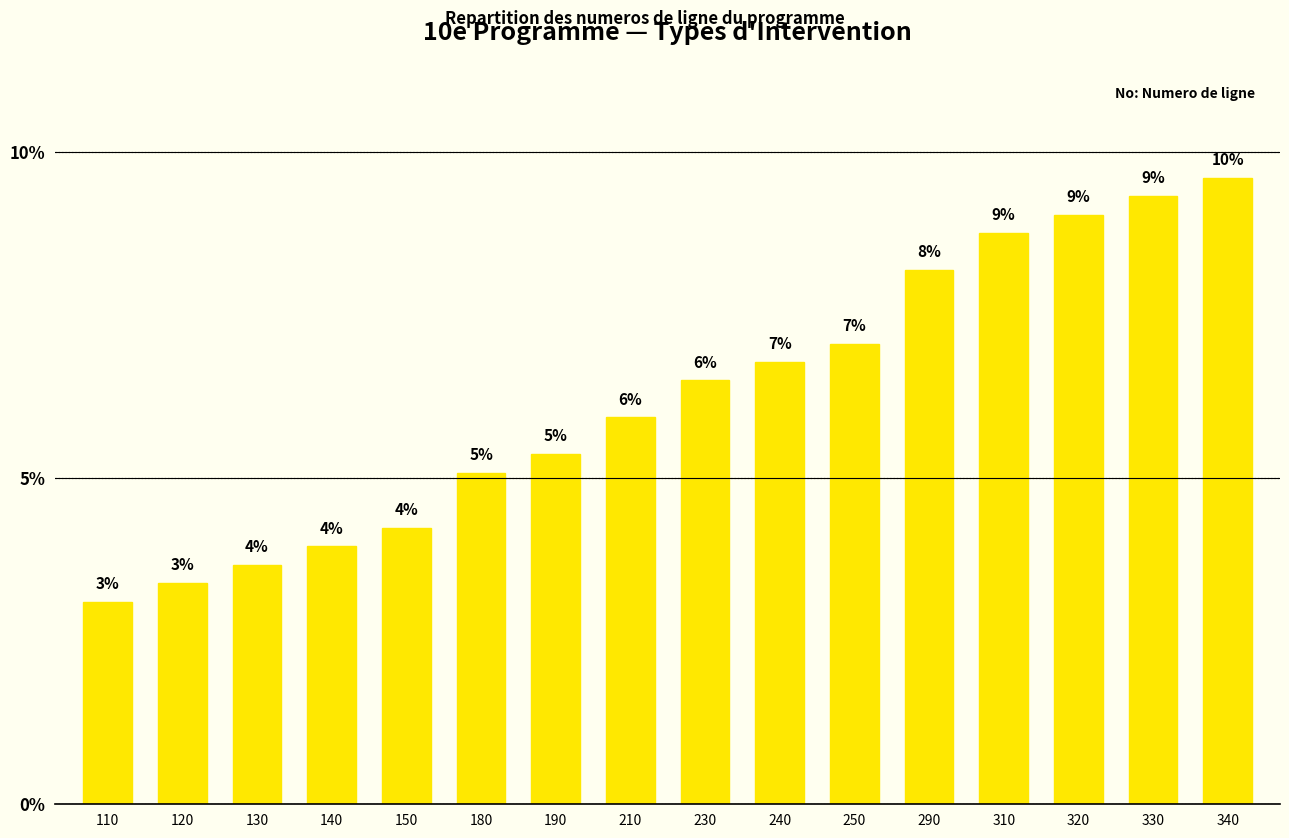

Are the bars horizontal?

No